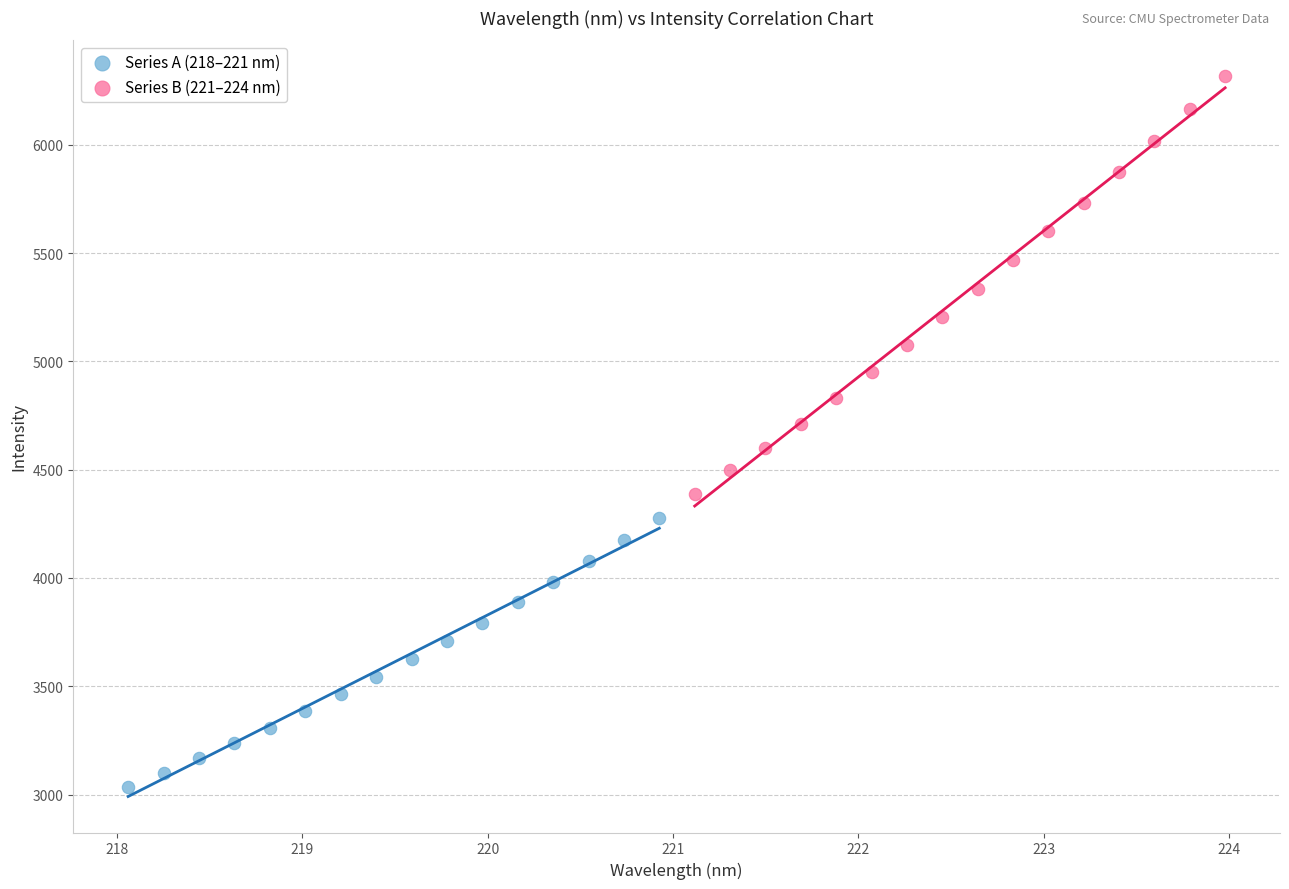

Which series contains the lowest Y value?

Series A (218–221 nm)